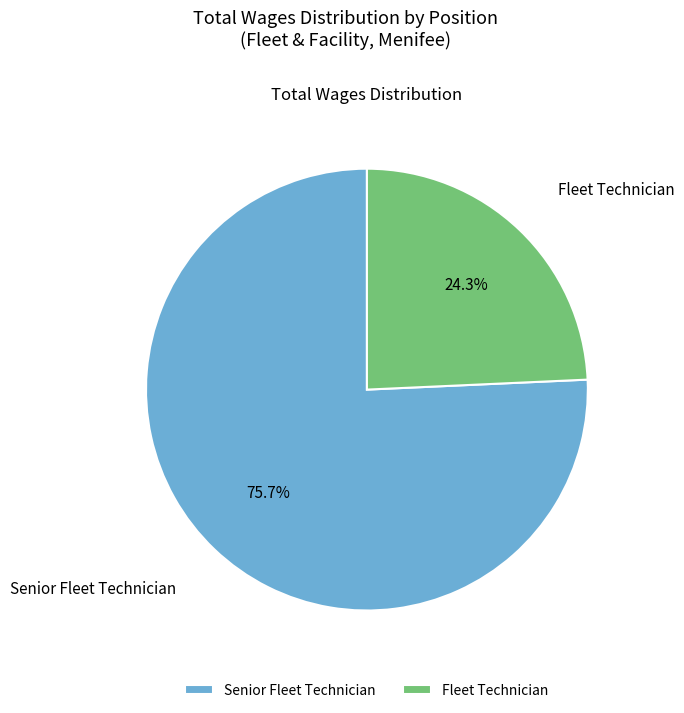

Rank the categories by value from highest to lowest.

Senior Fleet Technician, Fleet Technician